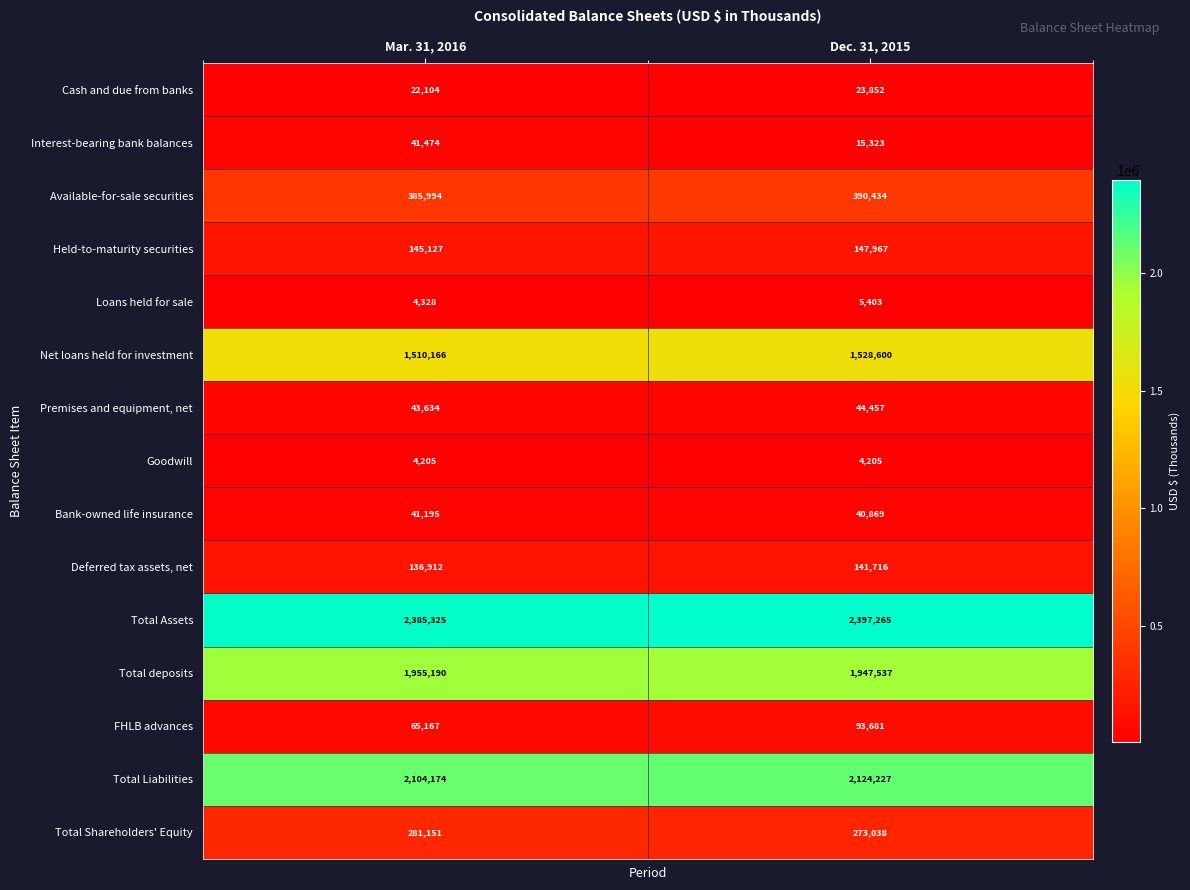

What is the sum of the Goodwill values at Mar. 31, 2016 and Dec. 31, 2015?

8410